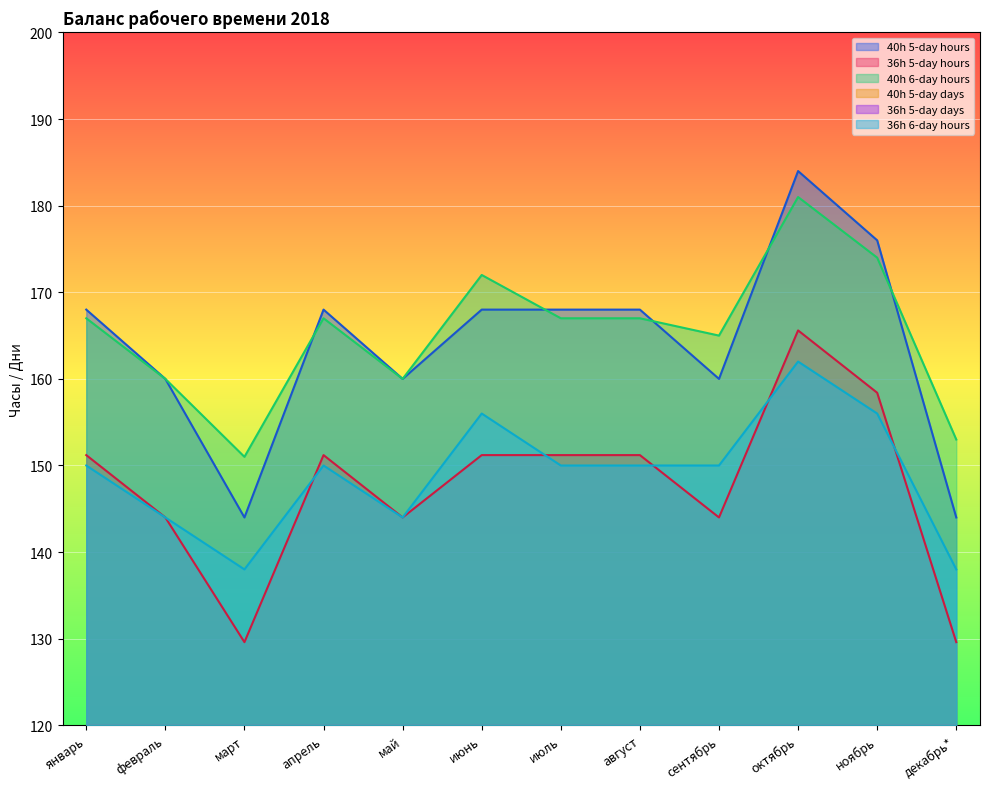

List the series in order of their peak value, lowest first.

40h 5-day days, 36h 5-day days, 36h 6-day hours, 36h 5-day hours, 40h 6-day hours, 40h 5-day hours